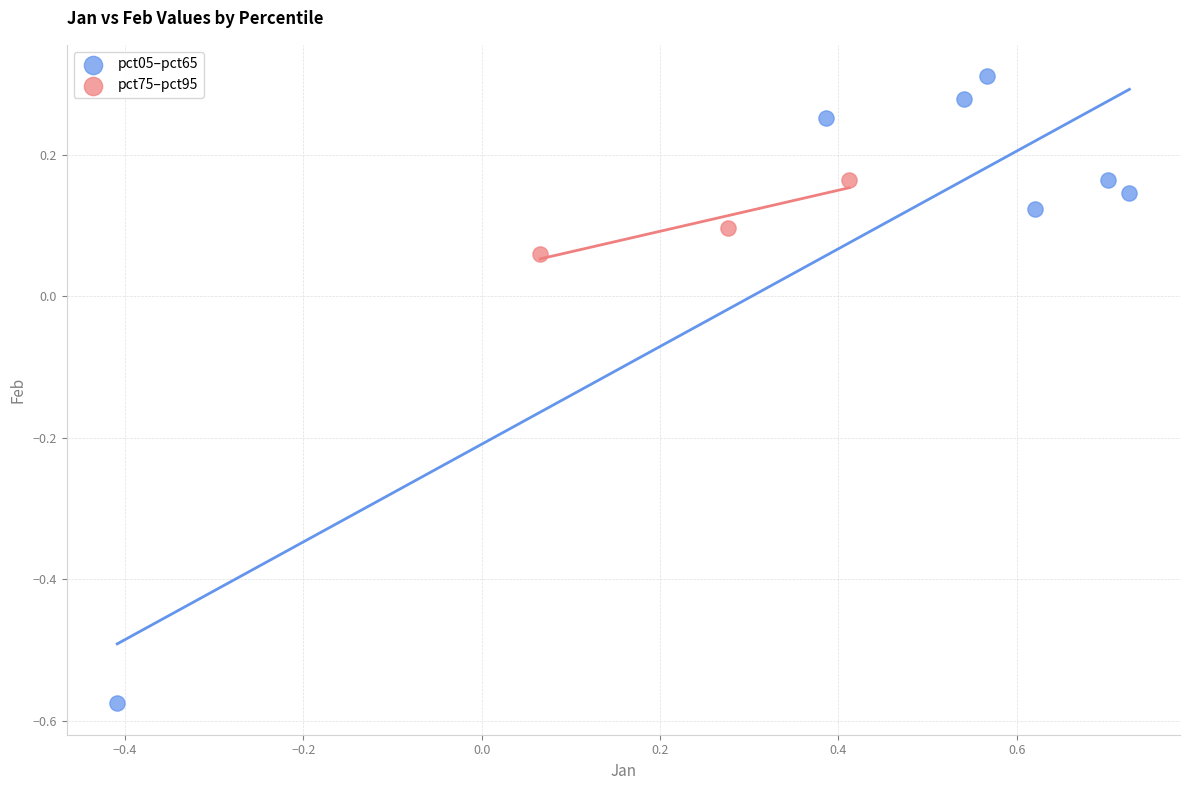

Which series has the largest Y range (max minus min)?

pct05–pct65